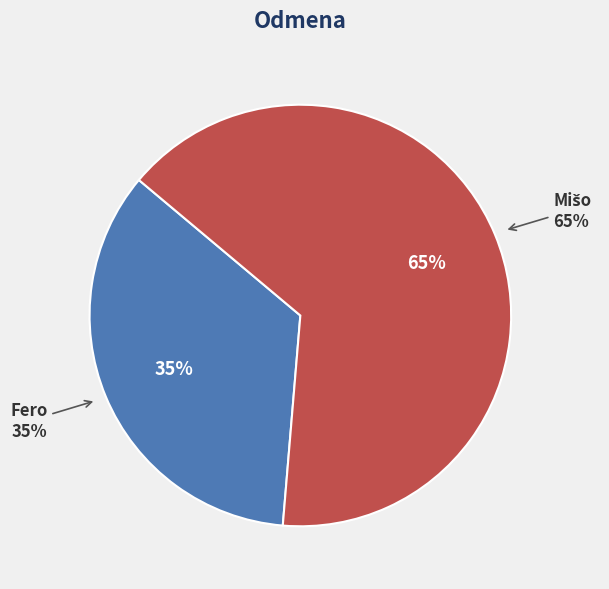

What percentage is NOT represented by Fero?

65.2%